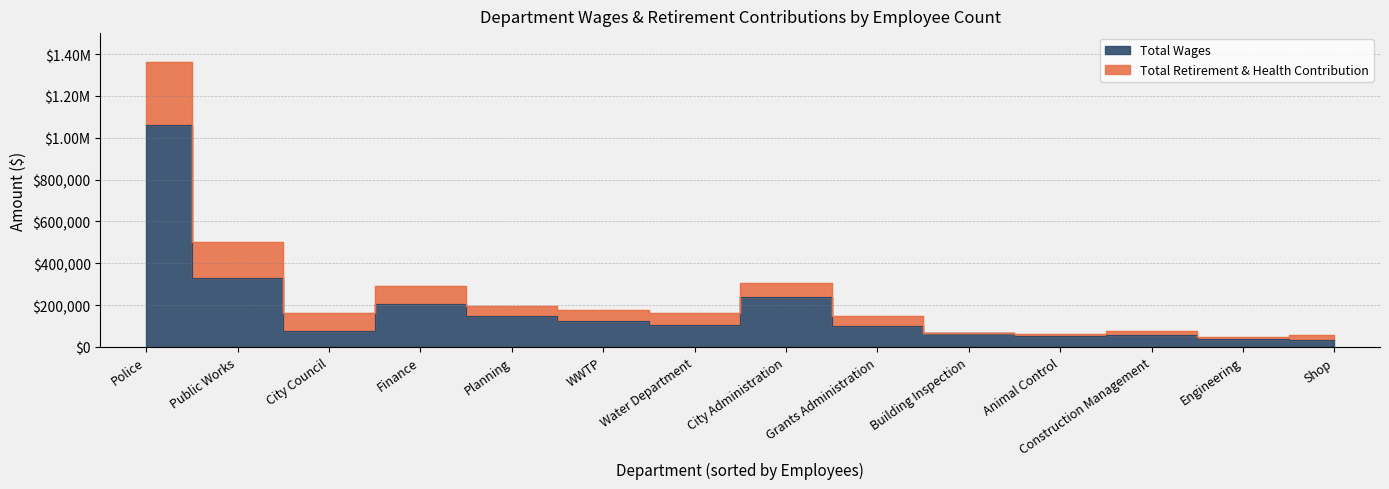

What value does the data have at Finance, to the nearest 10?

289800